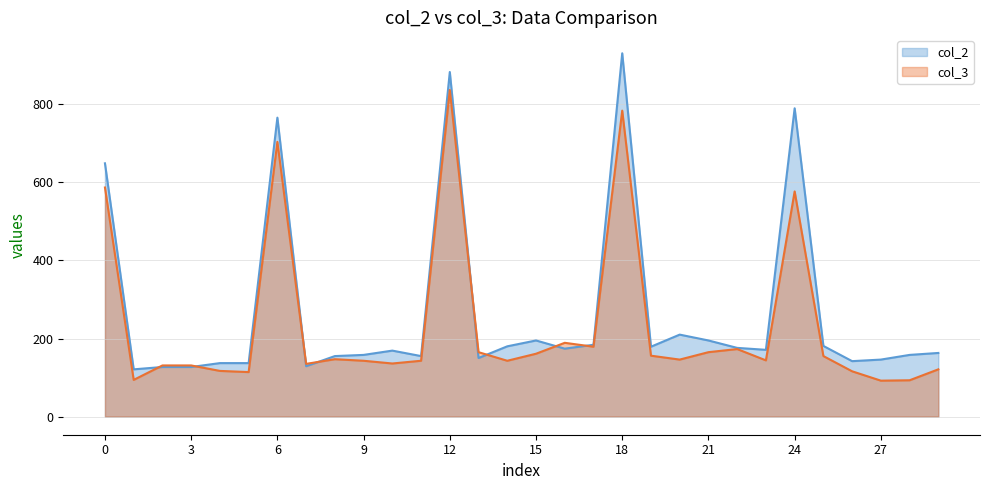

Rank the categories by col_3 value from highest to lowest.

12, 18, 6, 0, 24, 16, 17, 22, 13, 21, 15, 19, 25, 8, 20, 23, 9, 11, 14, 10, 7, 2, 3, 29, 4, 26, 5, 1, 28, 27